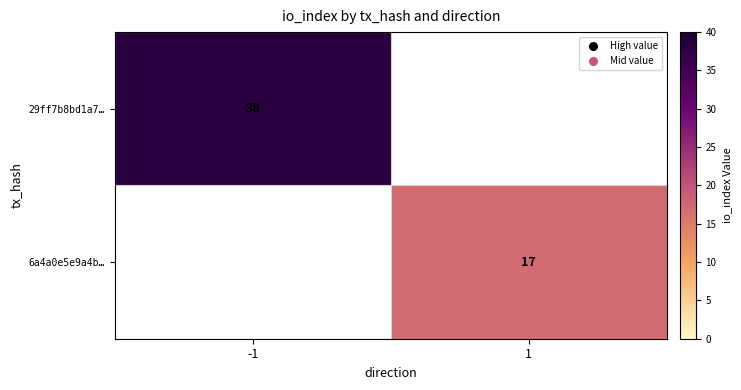

True or false: 29ff7b8bd1a7… has a value of 68 at -1.

False